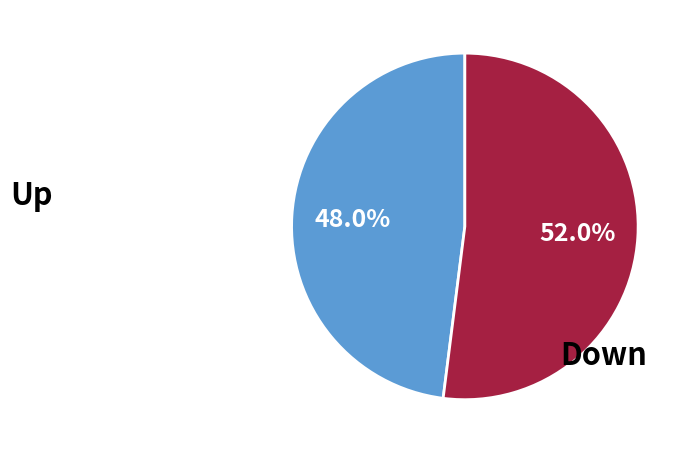

Count the number of slices in the pie.

2